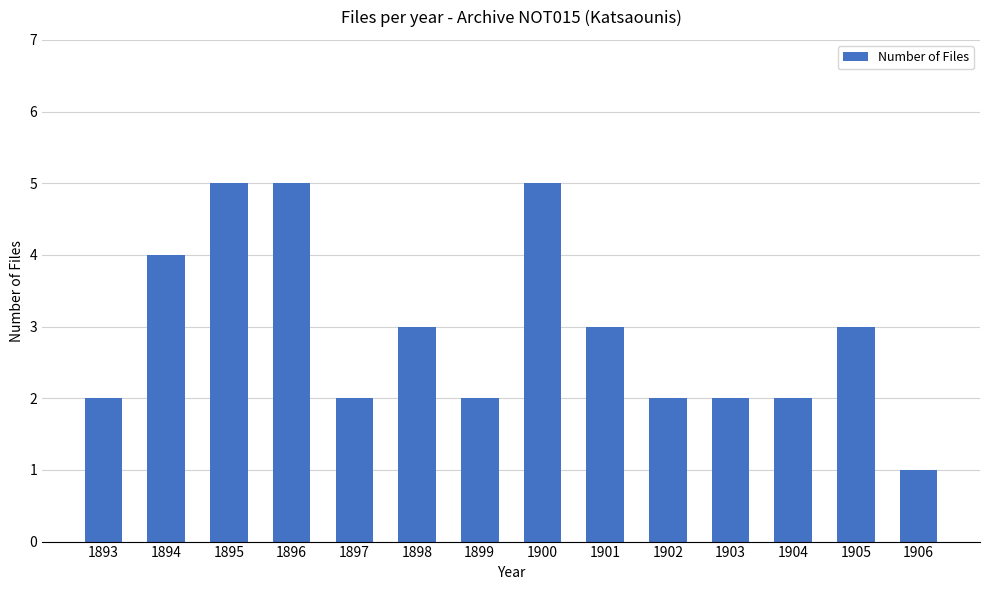

What is the change in value from 1898 to 1900?

+2